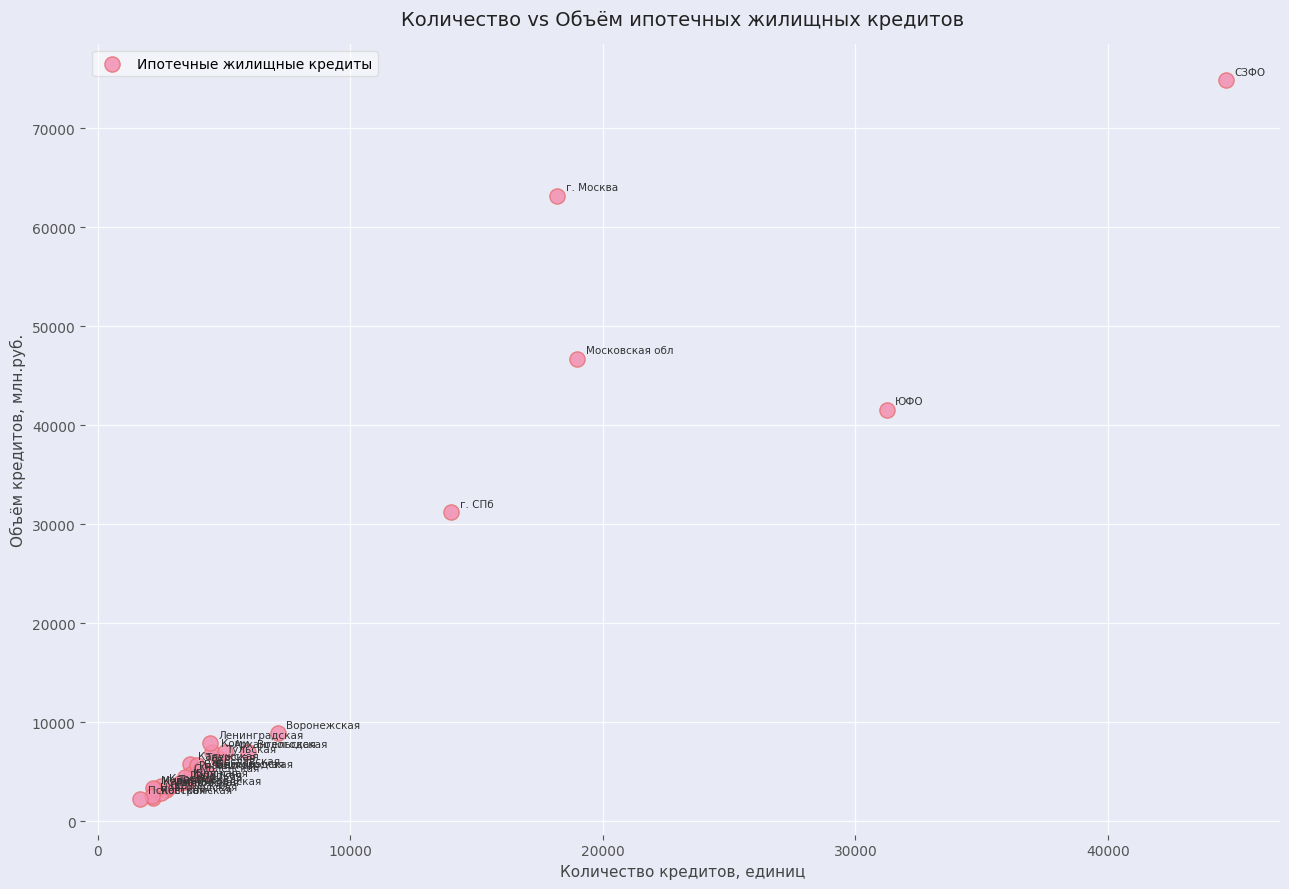

What Y value in the scatter plot is closest to 38575?

41547